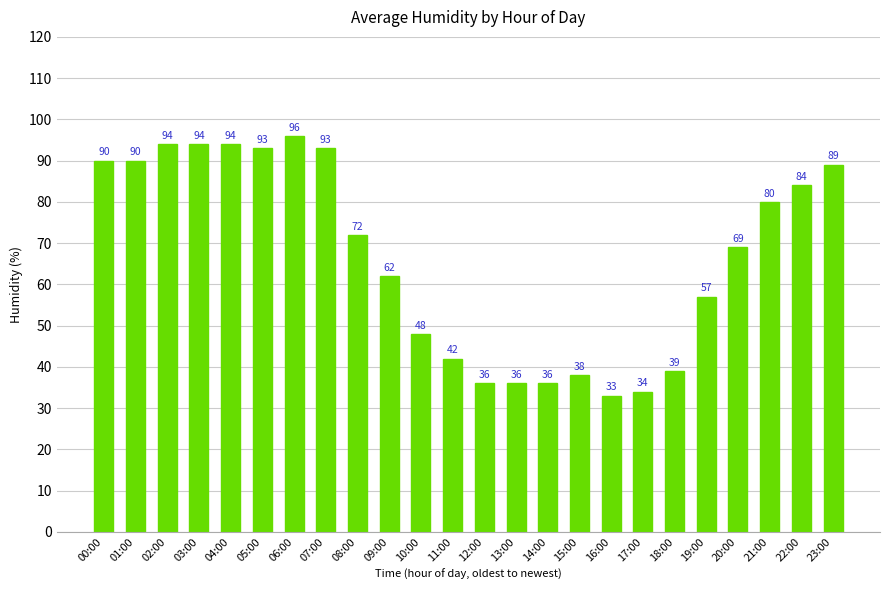

Reading left to right, list all the values displayed in this chart.

90	90	94	94	94	93	96	93	72	62	48	42	36	36	36	38	33	34	39	57	69	80	84	89